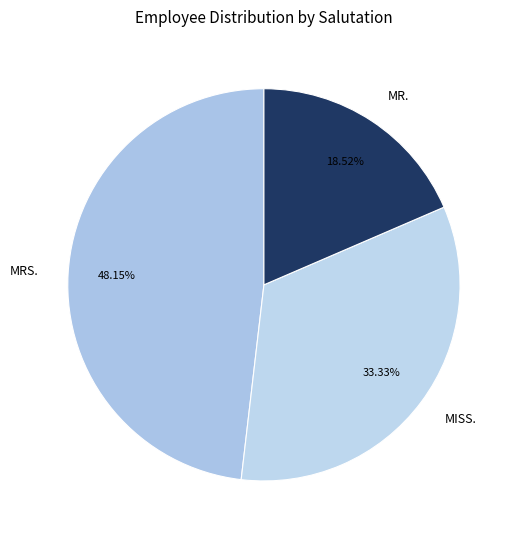

Does MRS. represent more than half of the total?

No